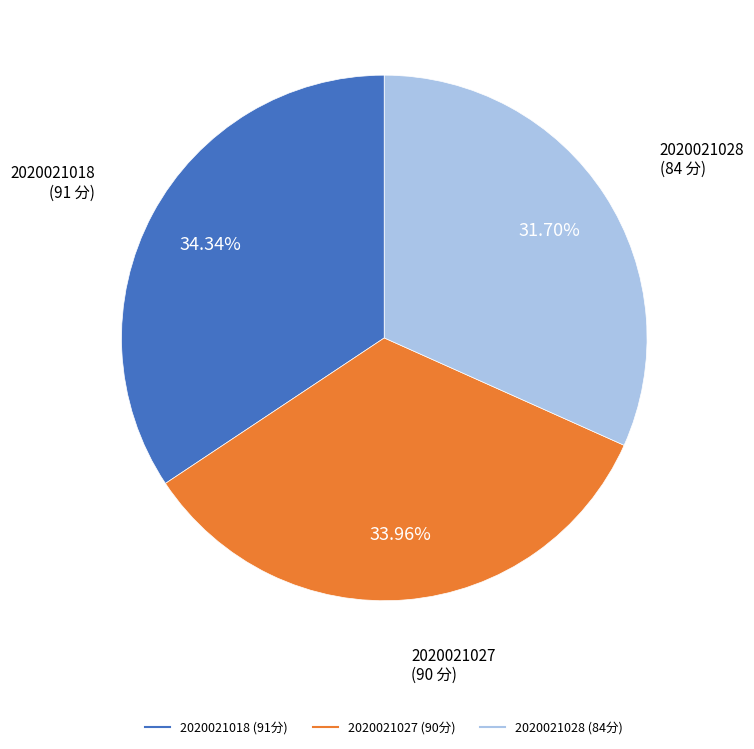

To the nearest percent, what is the average slice percentage?

33%